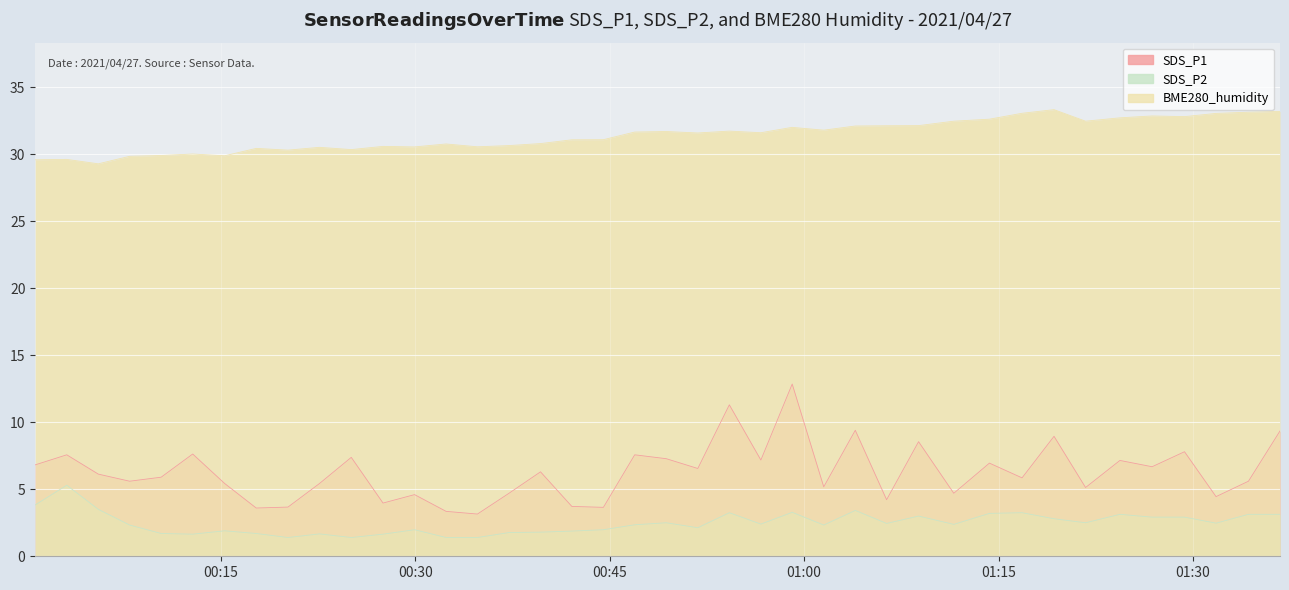

In BME280_humidity, how many points are lower than both neighbors (excluding endpoints)?

11